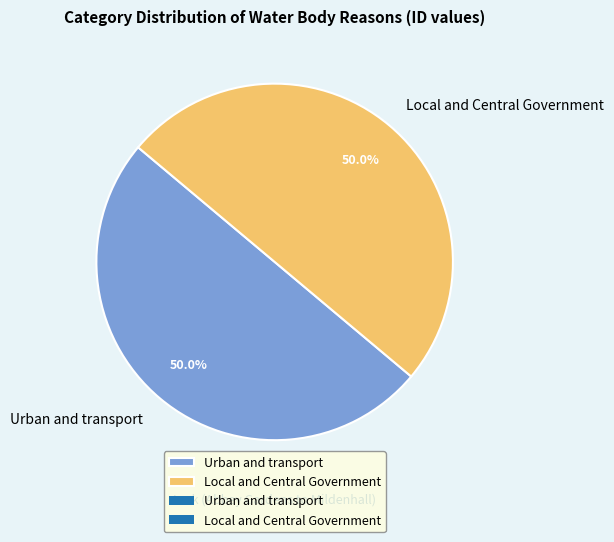

To the nearest percent, what is the average slice percentage?

50%